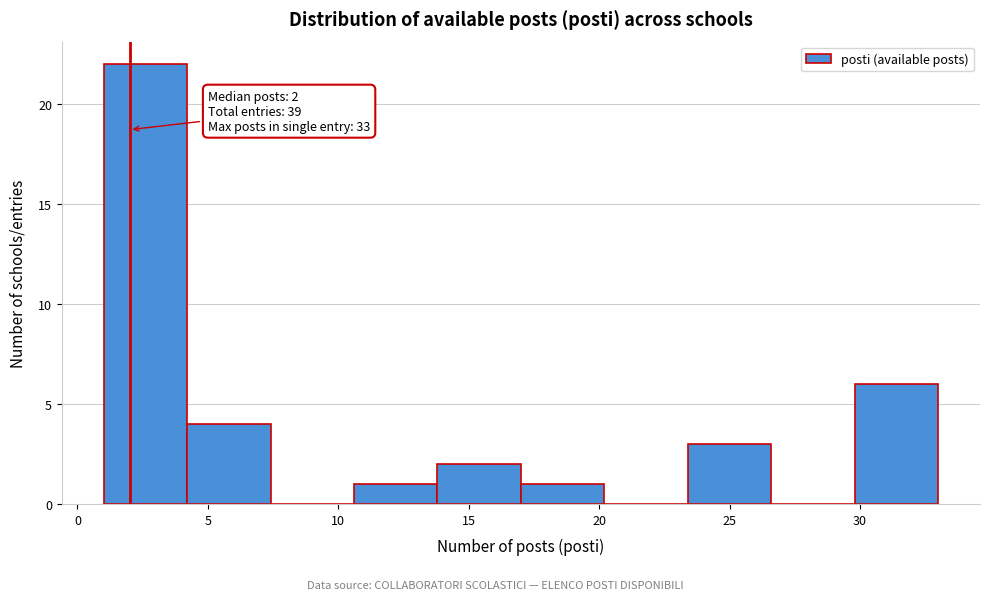

Over which range of the x-axis is the bar tallest?

1.0 to 4.2